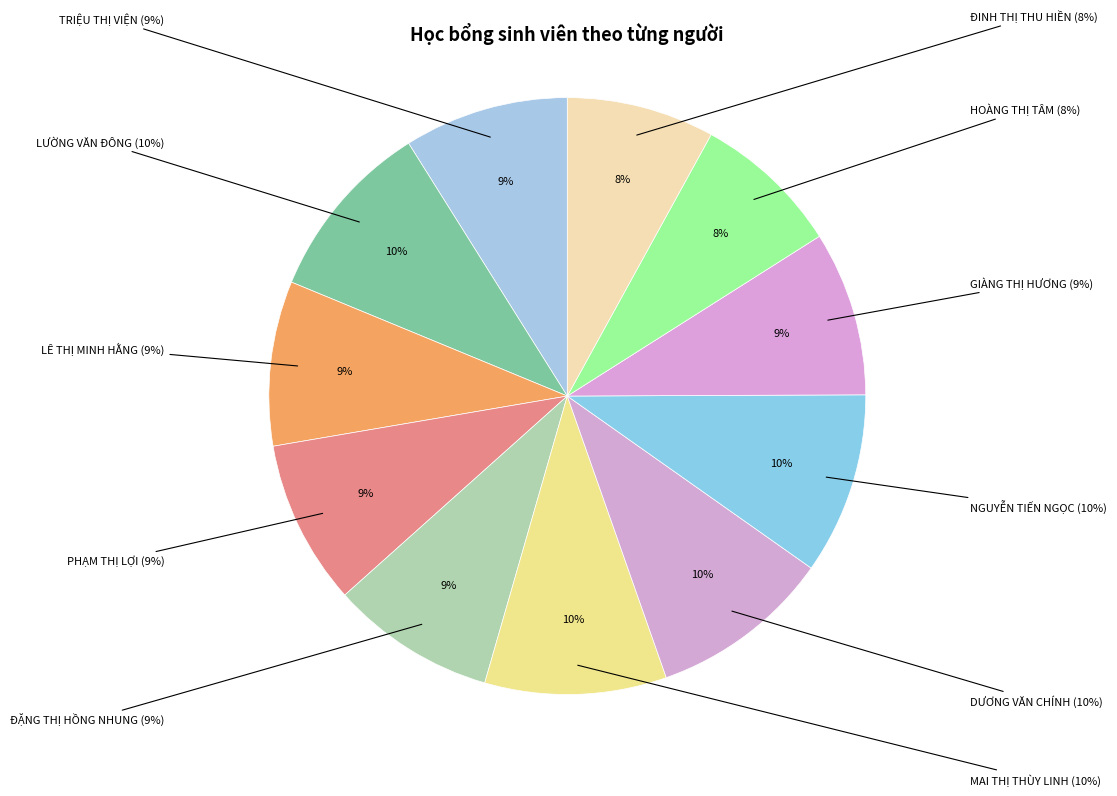

The TRIỆU THỊ VIỆN slice represents 1% of the pie. True or false?

False